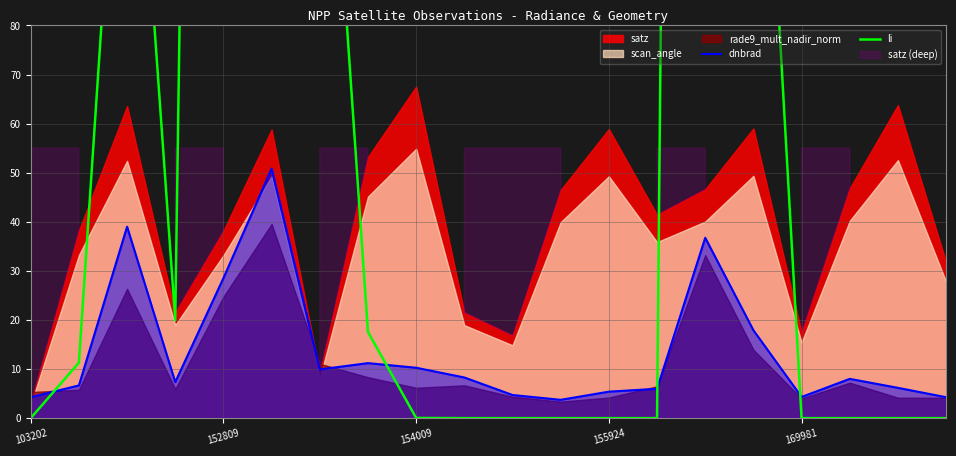

What is the maximum value for li?

1029.9